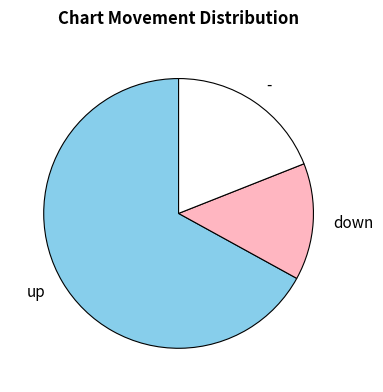

Count the number of slices in the pie.

3